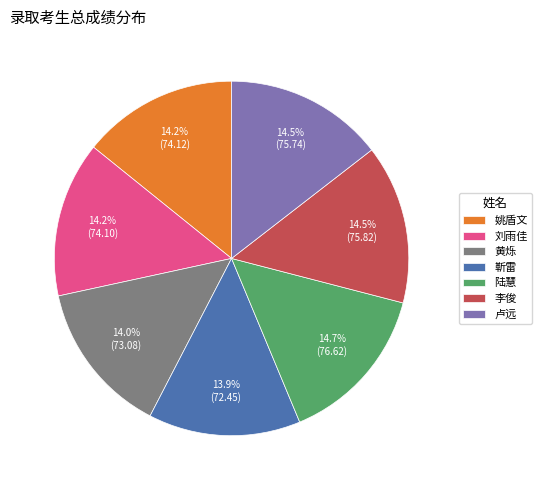

What is the ratio of the value at 陆慧 to the value at 刘雨佳?

1.0